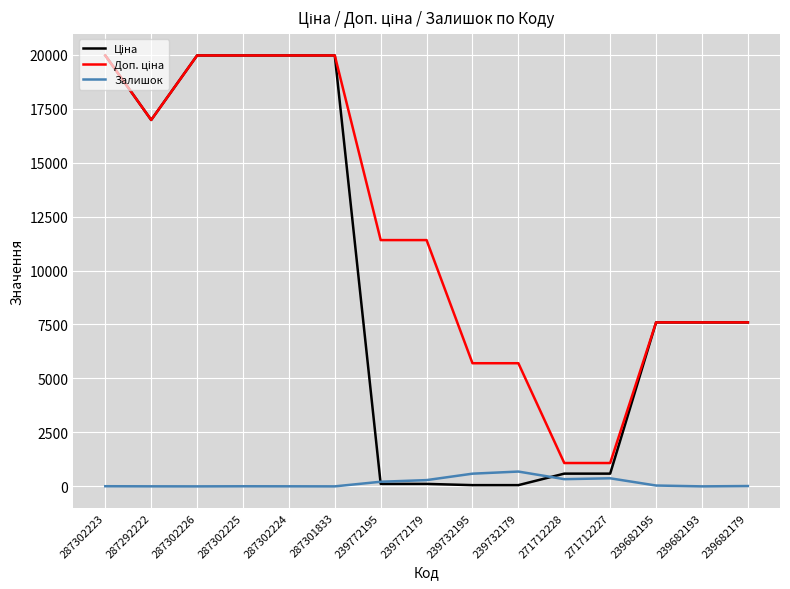

Is it true that Залишок equals 2.0 at 287292222?

True